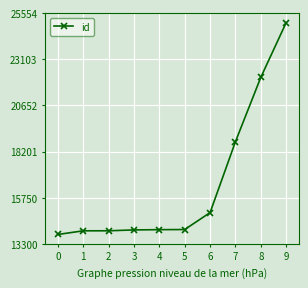

Does the chart have visible grid lines?

Yes